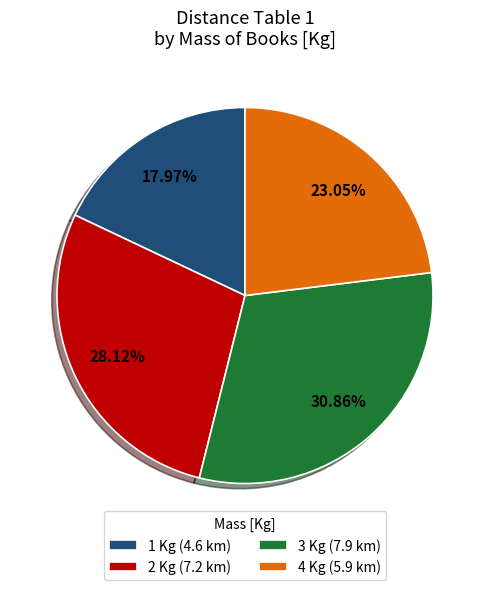

How many slices are in this pie chart?

4